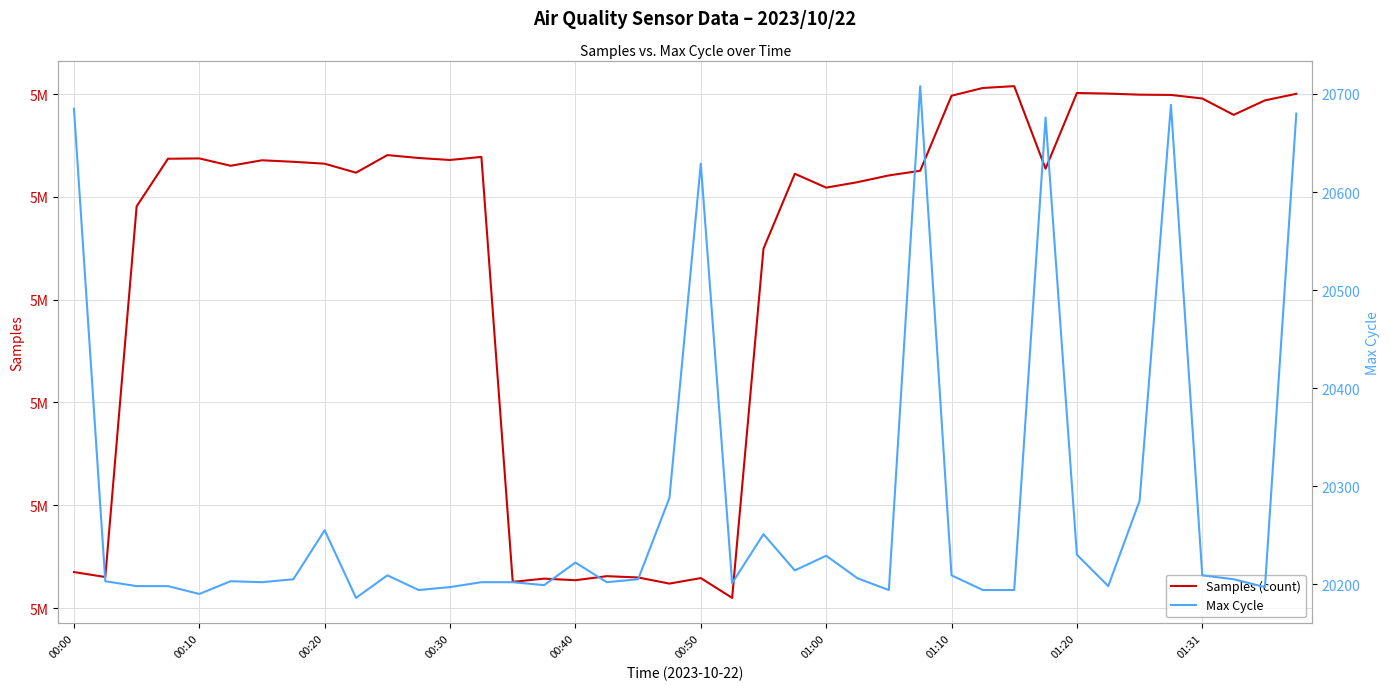

At 31, list the series in order from smallest to largest.

Max Cycle, Samples (count)